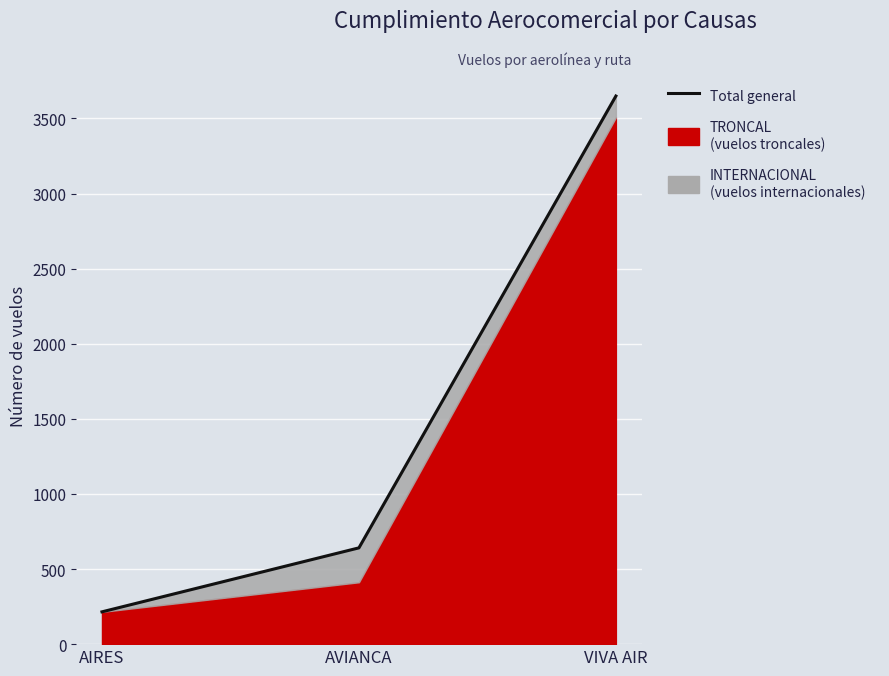

Where is the data nearest to the value 1932?

AVIANCA